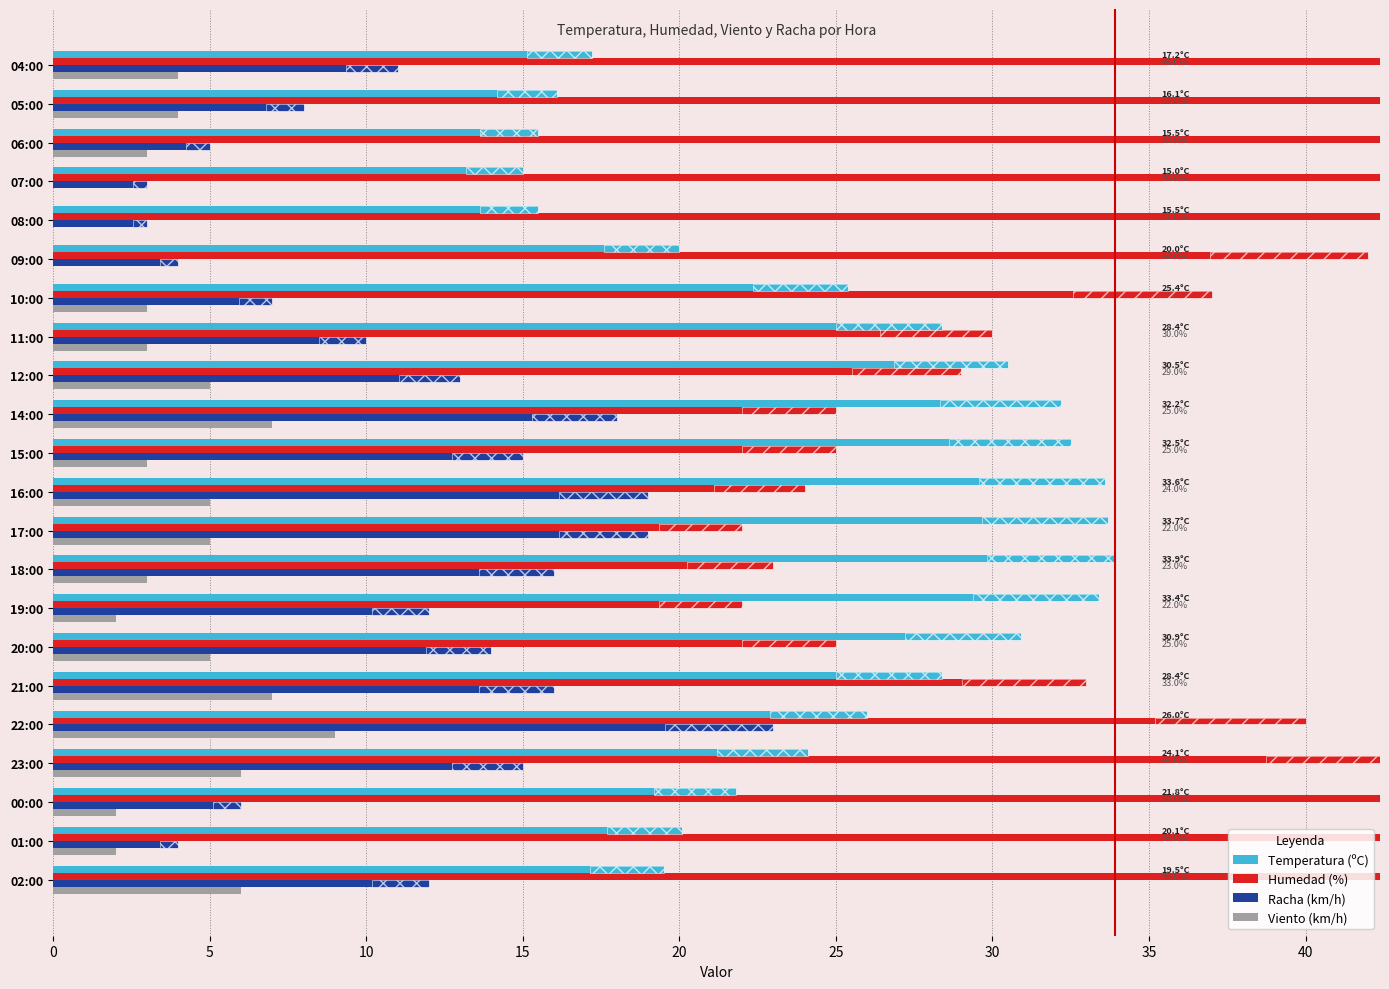

How many bars are there in each group?

4